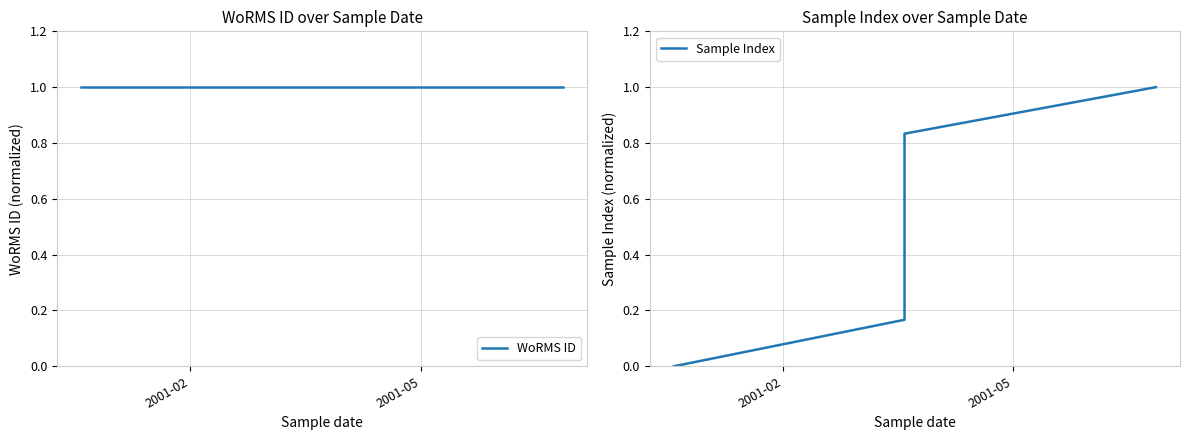

True or false: WoRMS ID and Sample Index intersect in this chart.

False